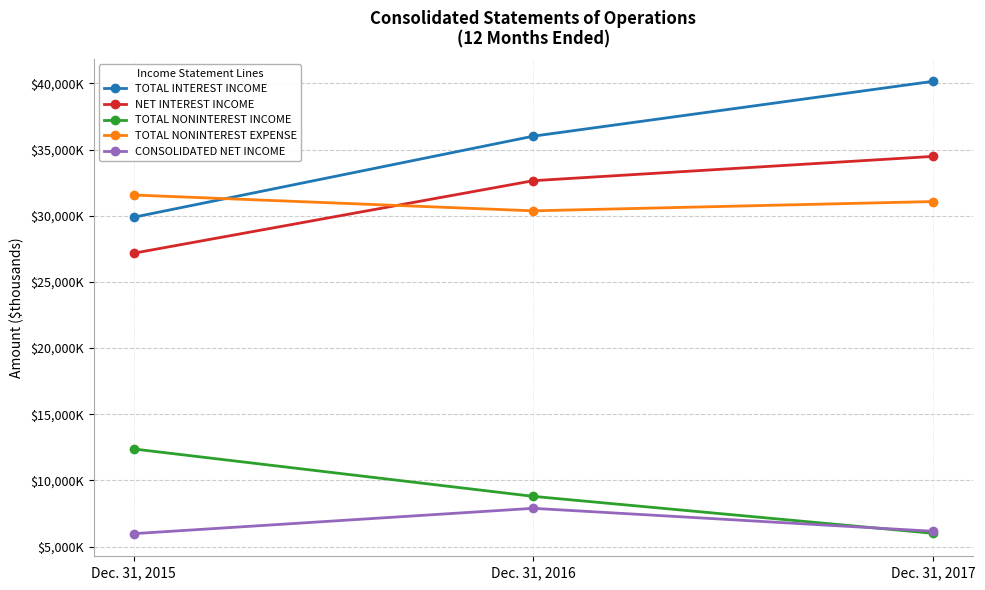

Reading left to right, transcribe all the data shown in this chart.

TOTAL INTEREST INCOME: 29888	36015	40158
NET INTEREST INCOME: 27170	32652	34487
TOTAL NONINTEREST INCOME: 12382	8800	6010
TOTAL NONINTEREST EXPENSE: 31569	30374	31076
CONSOLIDATED NET INCOME: 5982	7897	6163